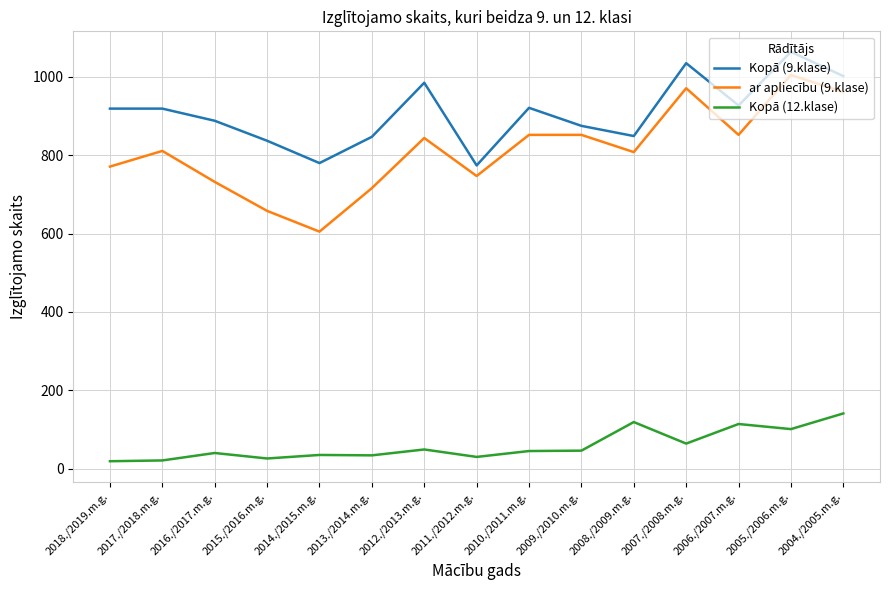

What is the highest value of the Kopā (9.klase) series?

1064